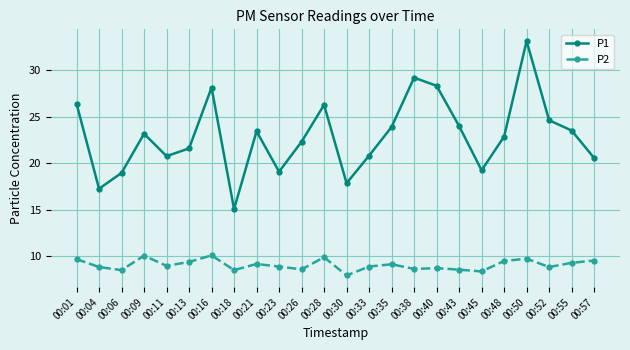

Rank the series by their maximum value, from lowest to highest.

P2, P1